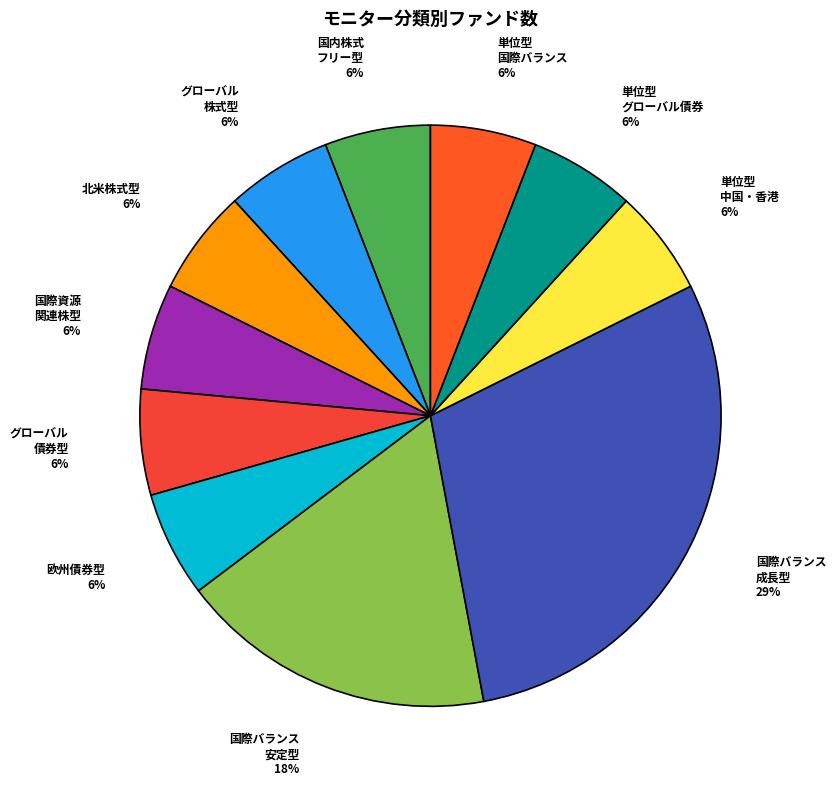

Combined, do 単位型 中国・香港 and グローバル 株式型 account for over 50%?

No